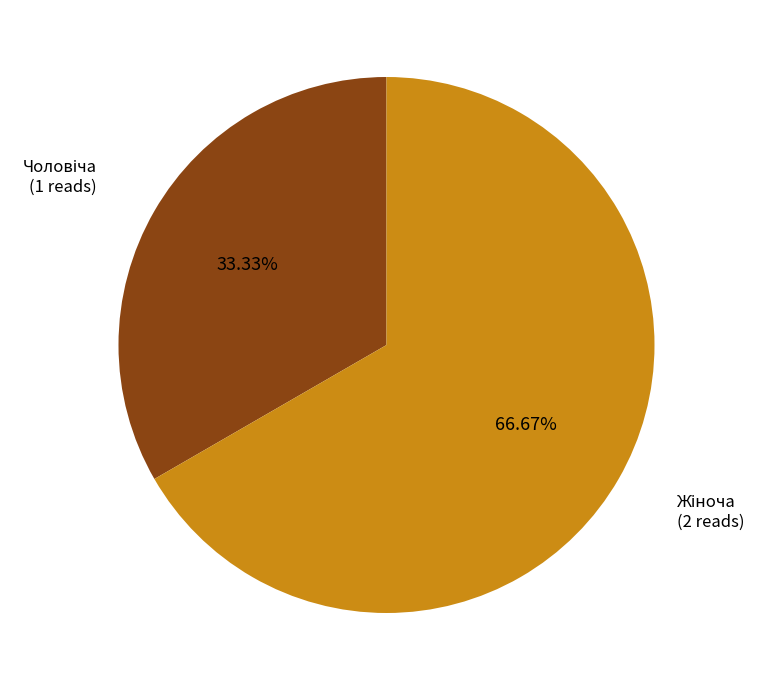

Is there a majority slice in this chart?

Yes